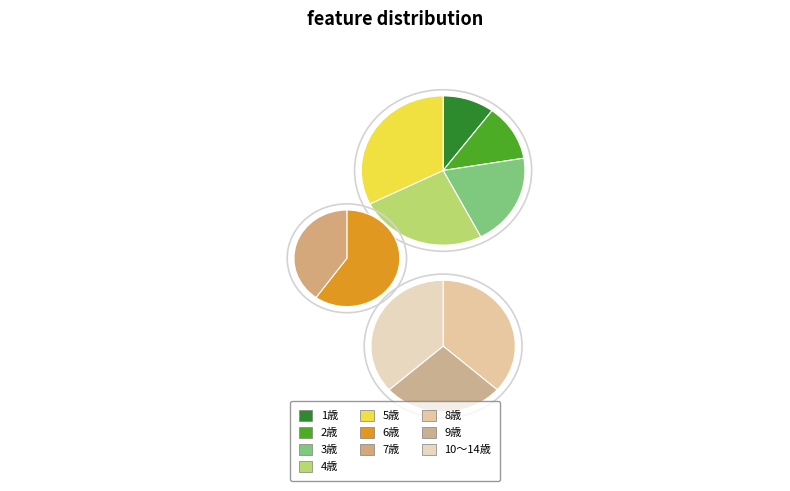

Does 7歳 represent more than half of the total?

No